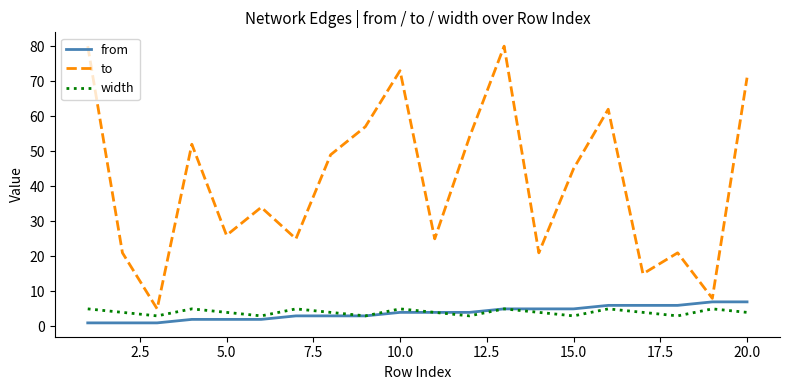

Reading right to left, transcribe all the data shown in this chart.

from: 7	7	6	6	6	5	5	5	4	4	4	3	3	3	2	2	2	1	1	1
to: 71	8	21	15	62	45	21	80	54	25	73	57	49	25	34	26	52	5	21	80
width: 4	5	3	4	5	3	4	5	3	4	5	3	4	5	3	4	5	3	4	5